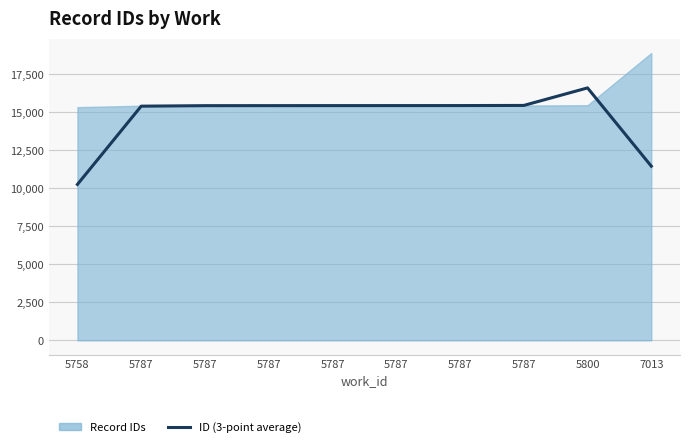

At which category does the data reach its first local peak?

5800